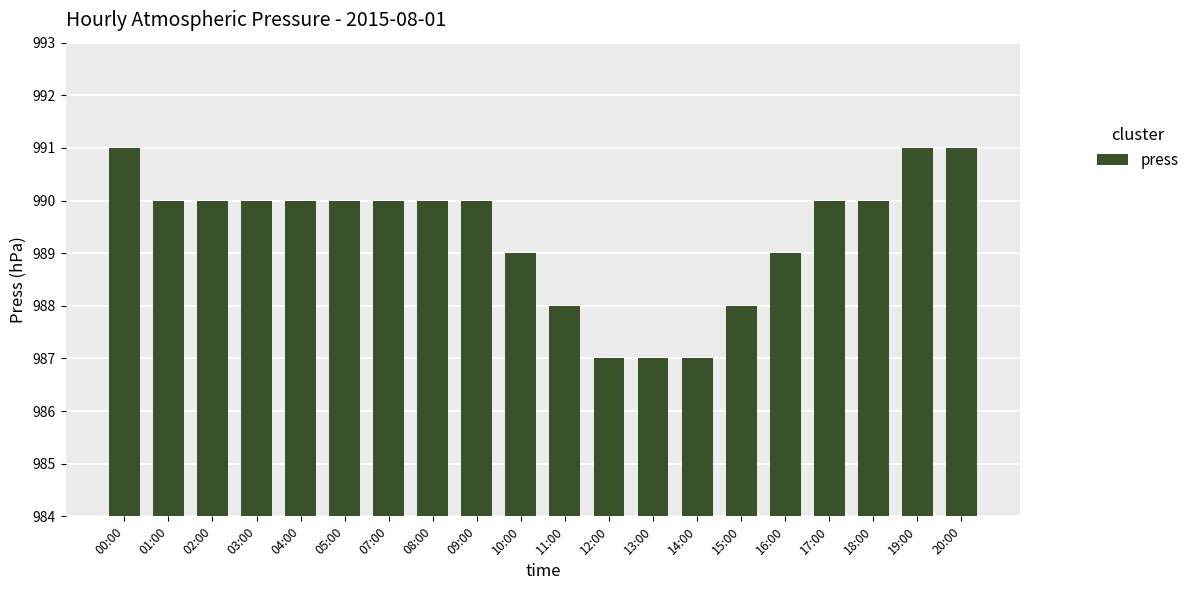

Approximately how many times larger is the value at 09:00 compared to 18:00?

1.0